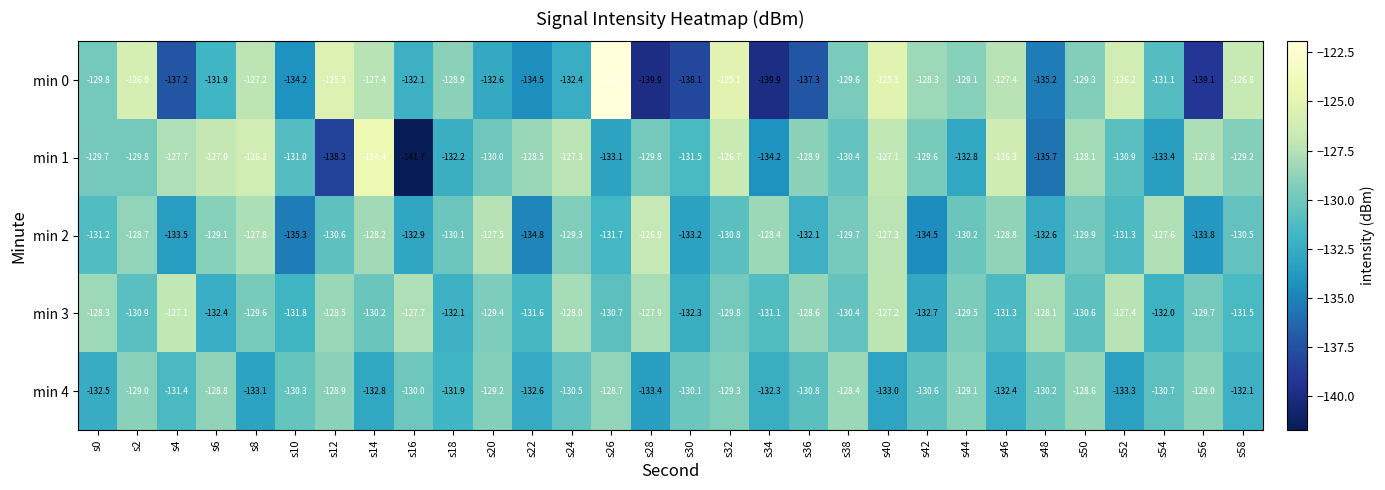

Is it true that min 2 equals -57.0 at s42?

False